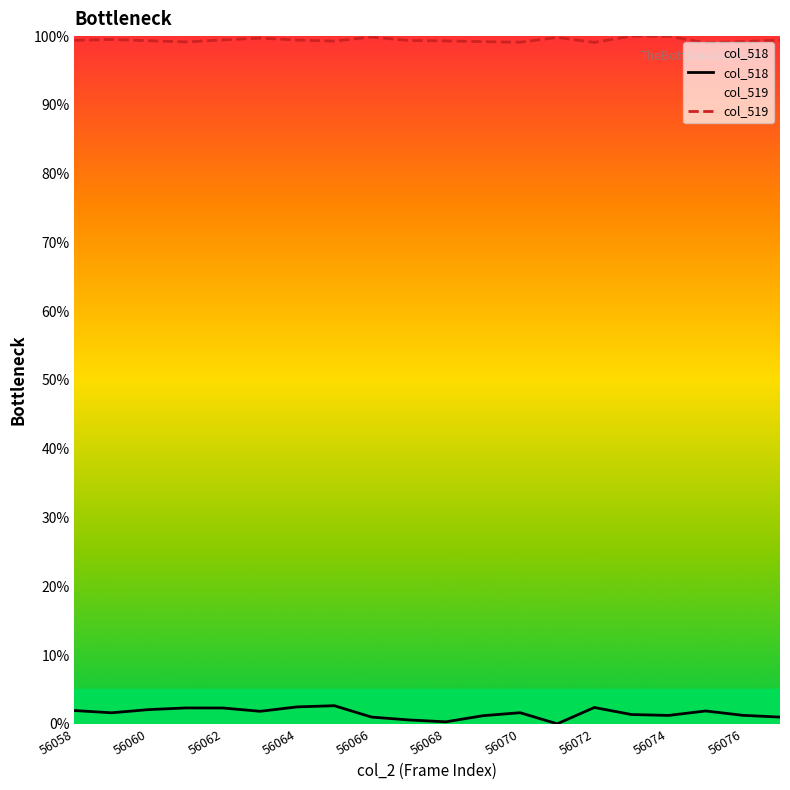

What is the highest value of the col_519 series?

100.0